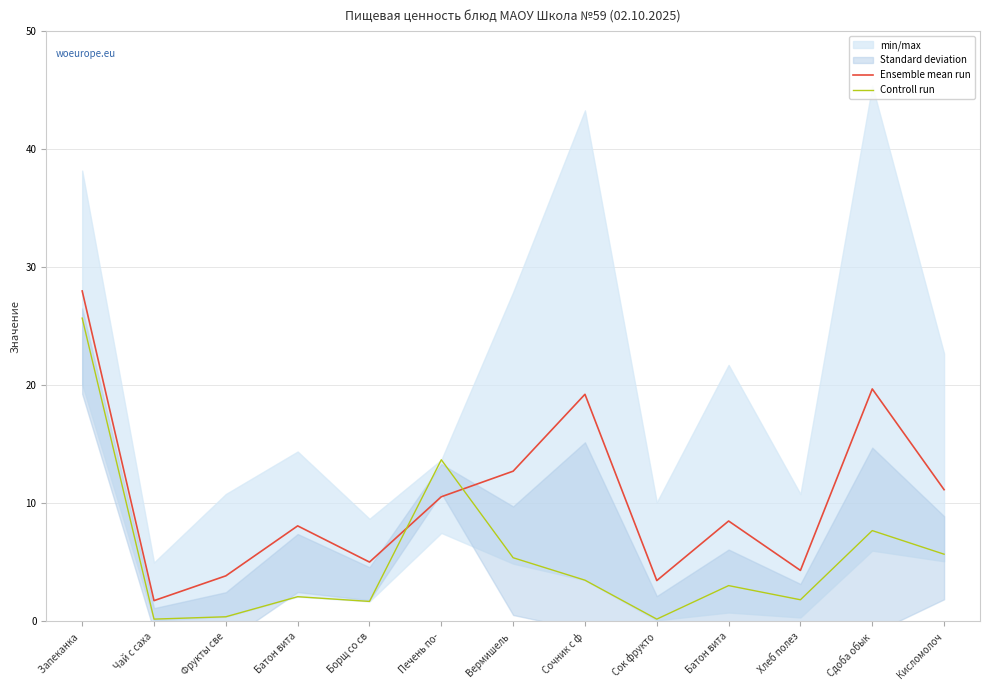

Between Печень по- and Батон вита, which series saw the biggest shift?

Controll run